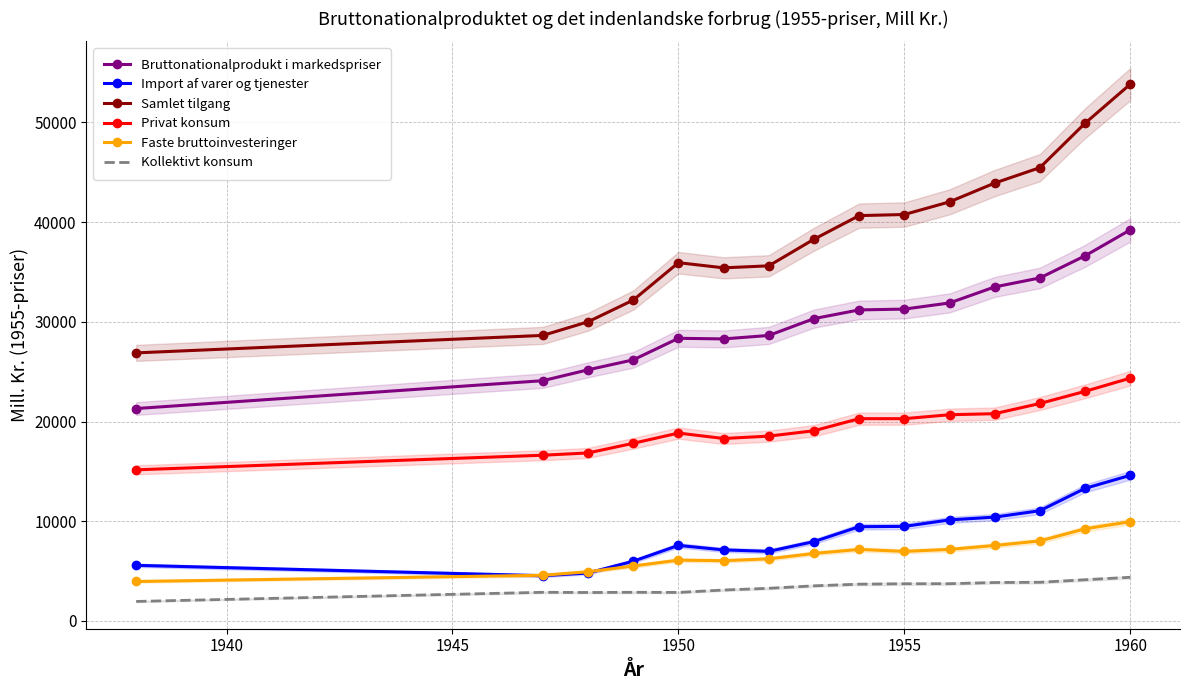

What is the minimum value for Samlet tilgang?

26880